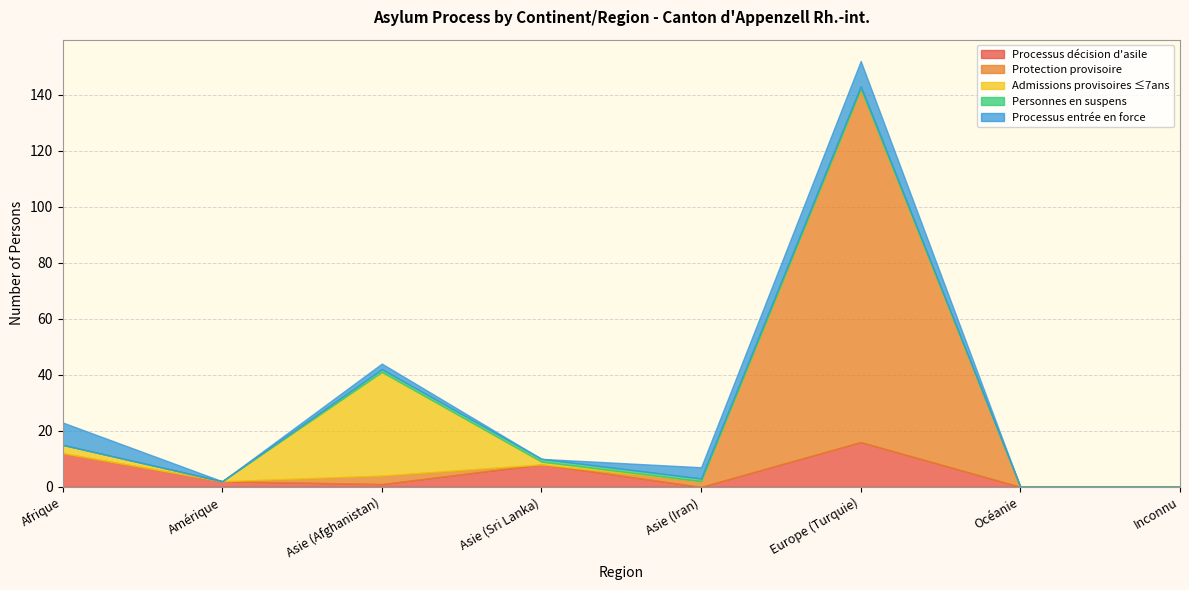

What position from the left is Asie (Afghanistan)?

3